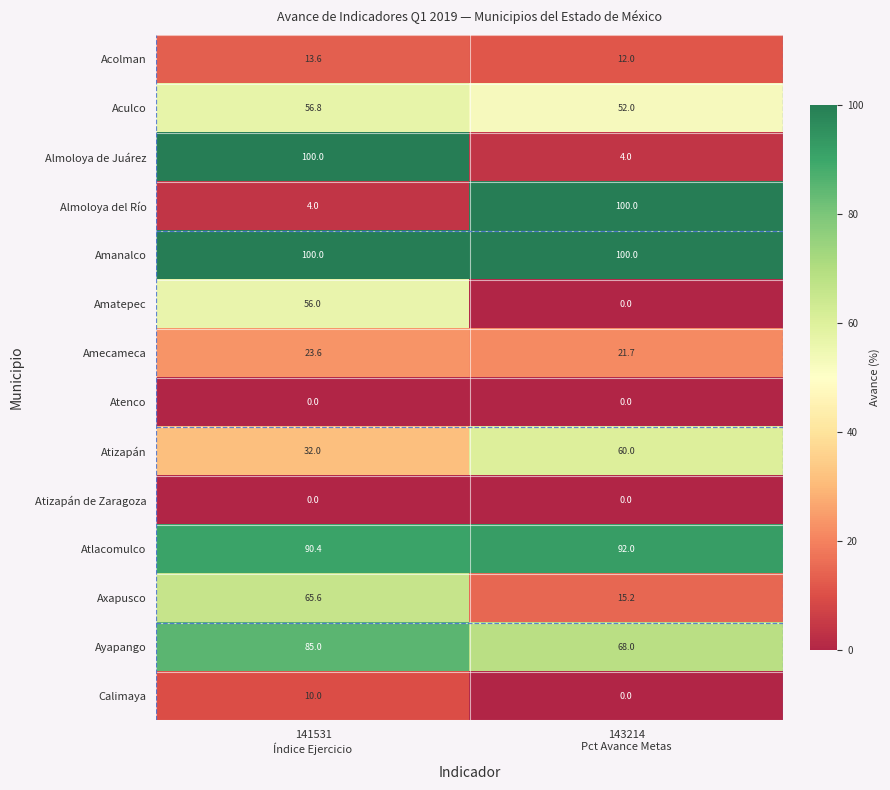

What is the difference between the maximum and minimum values in the Calimaya series?

10.0